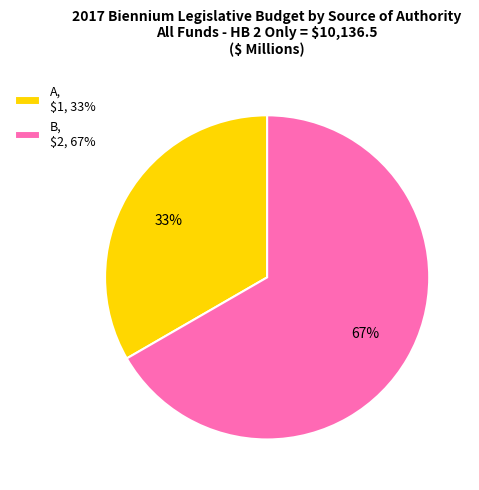

What is the ratio of the value at B to the value at A?

2.0